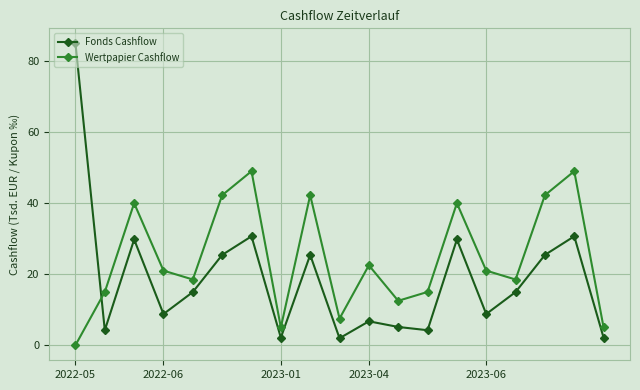

How many lines are shown in the chart?

2